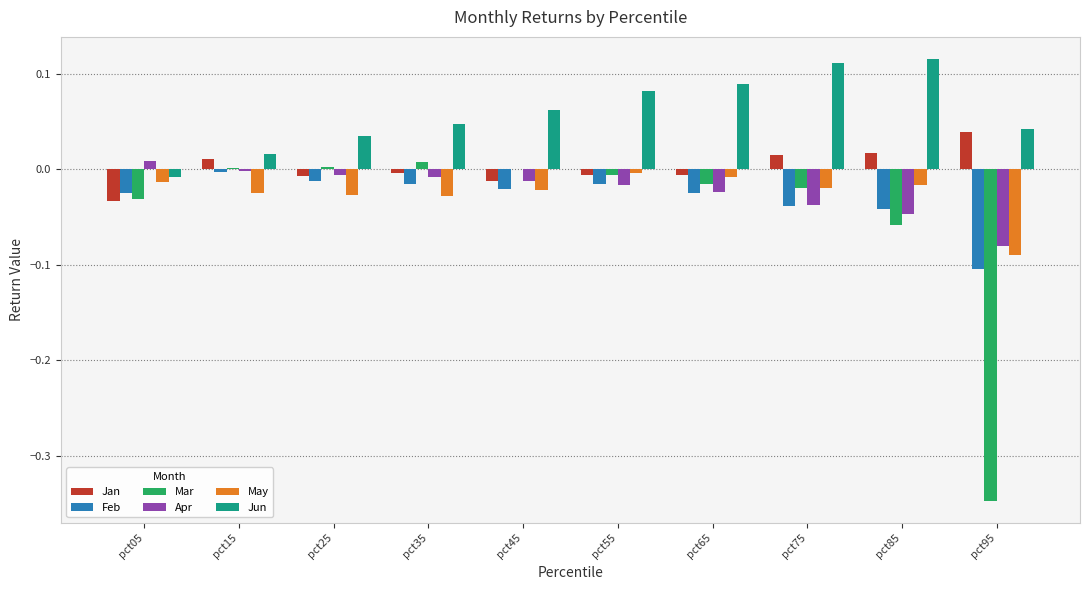

How many distinct data groups are displayed?

6